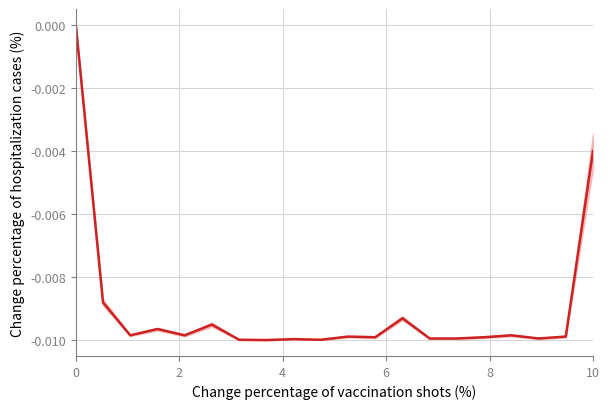

Is it true that the value at 8 is -0.0?

False